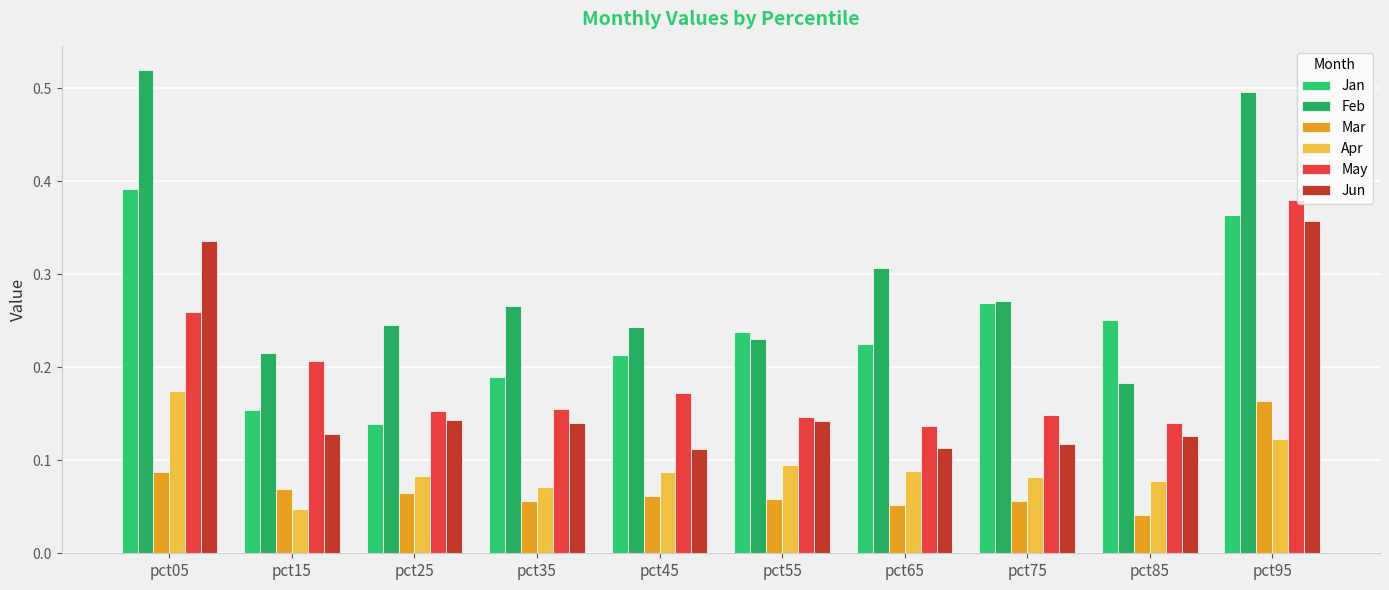

What is the difference between the maximum and minimum values in the Apr series?

0.1